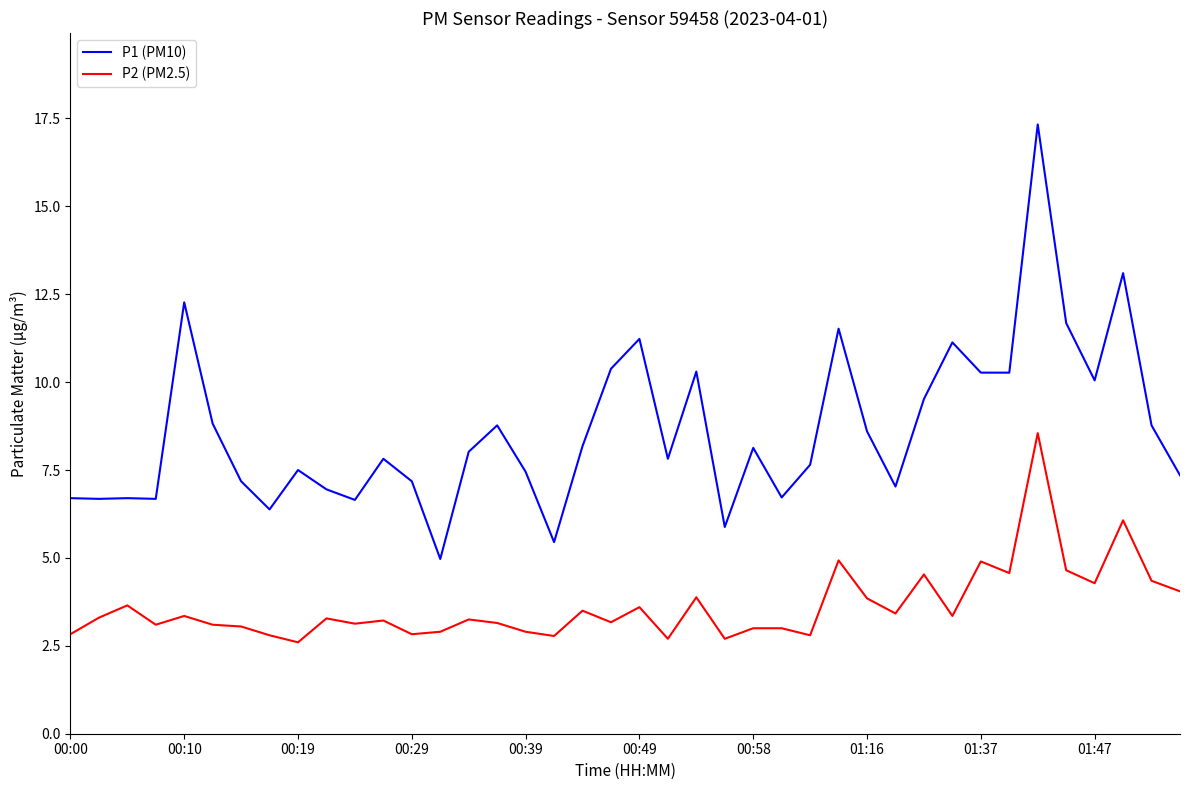

Rank the series by their average value, from highest to lowest.

P1 (PM10), P2 (PM2.5)